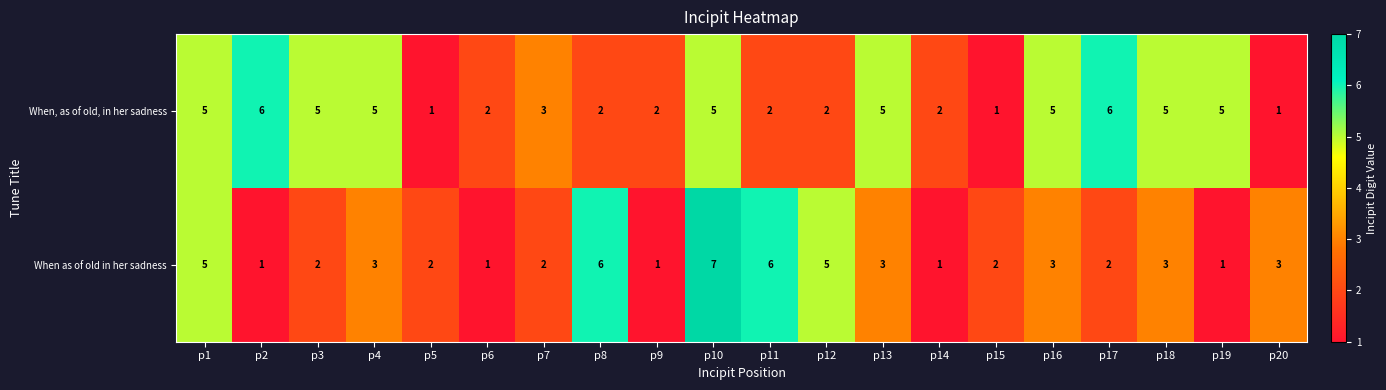

Which series changed the most between p2 and p8?

When as of old in her sadness